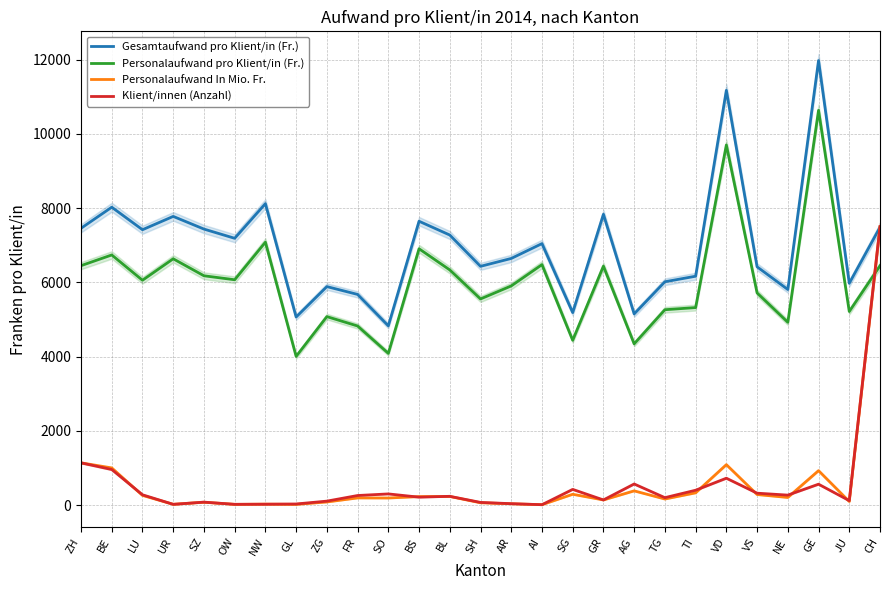

The value of Personalaufwand pro Klient/in (Fr.) at SH is 5554.2. True or false?

True